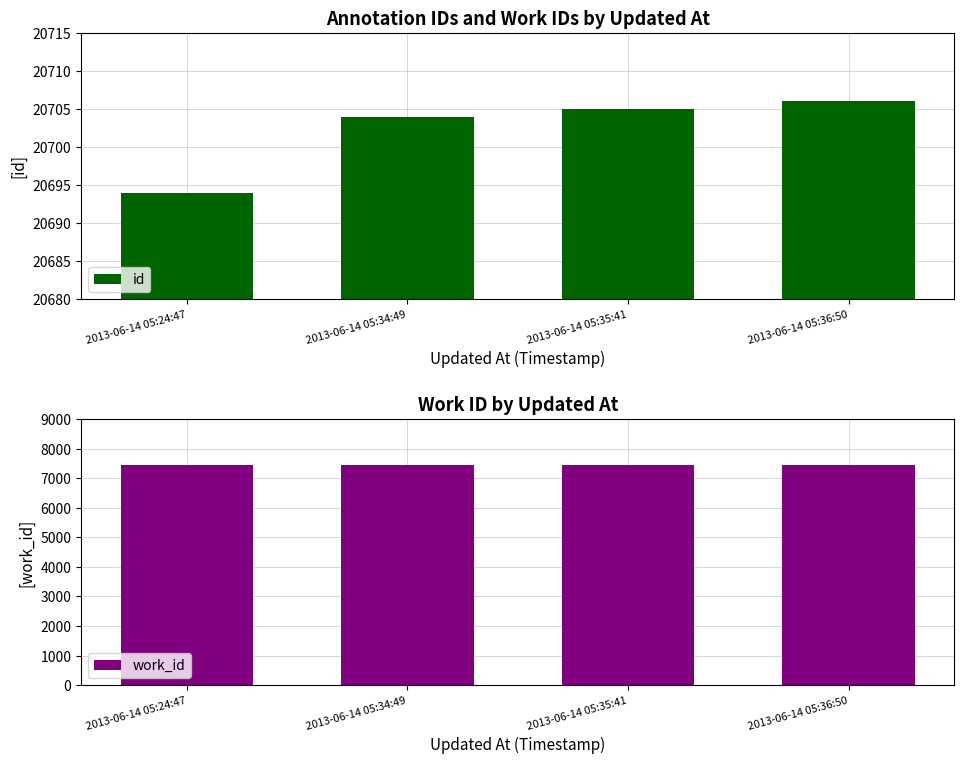

What is the label of the 1st bar from the right?

2013-06-14 05:36:50